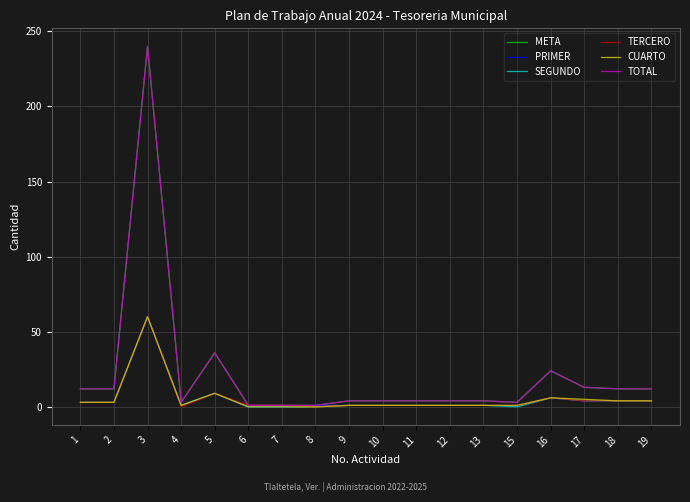

True or false: TERCERO and CUARTO cross at least once.

False